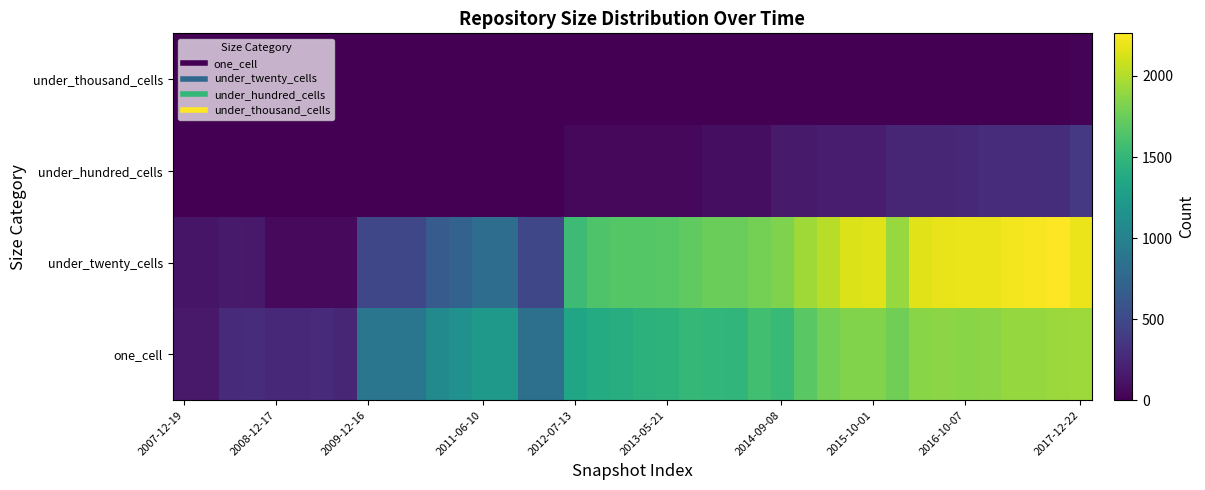

Rank the series by their maximum value, from lowest to highest.

under_thousand_cells, under_hundred_cells, one_cell, under_twenty_cells